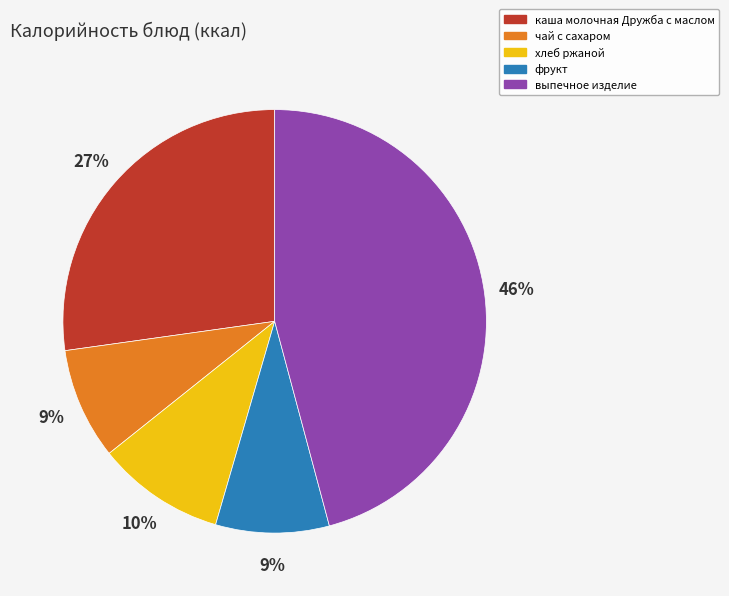

Which category has the biggest portion of the pie?

выпечное изделие